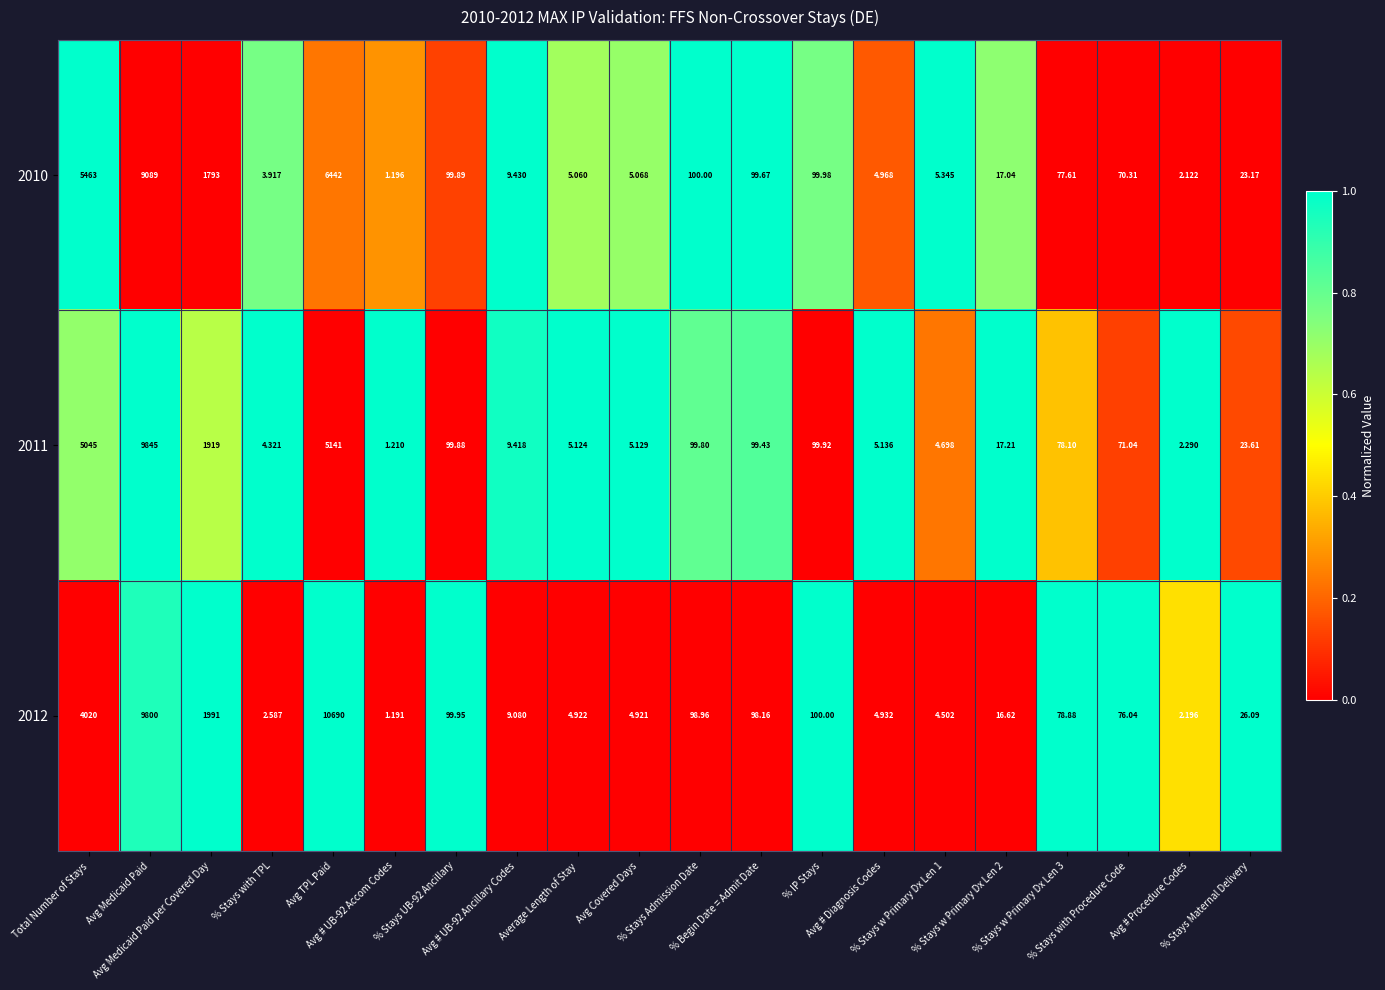

At % Stays w Primary Dx Len 1, list the series in order from largest to smallest.

2010, 2011, 2012